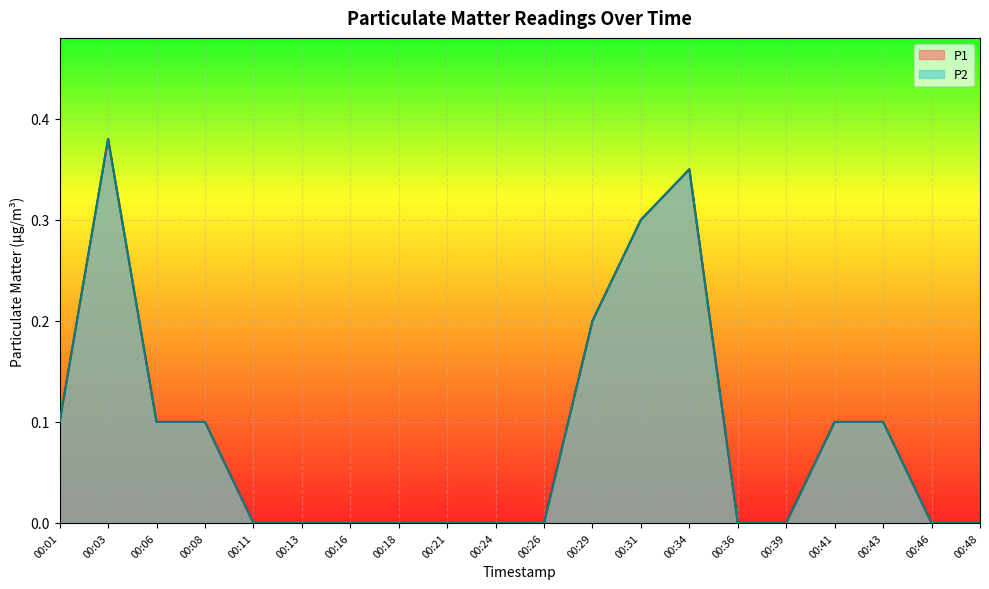

The value of P1 at 00:24 is 0.2. True or false?

False